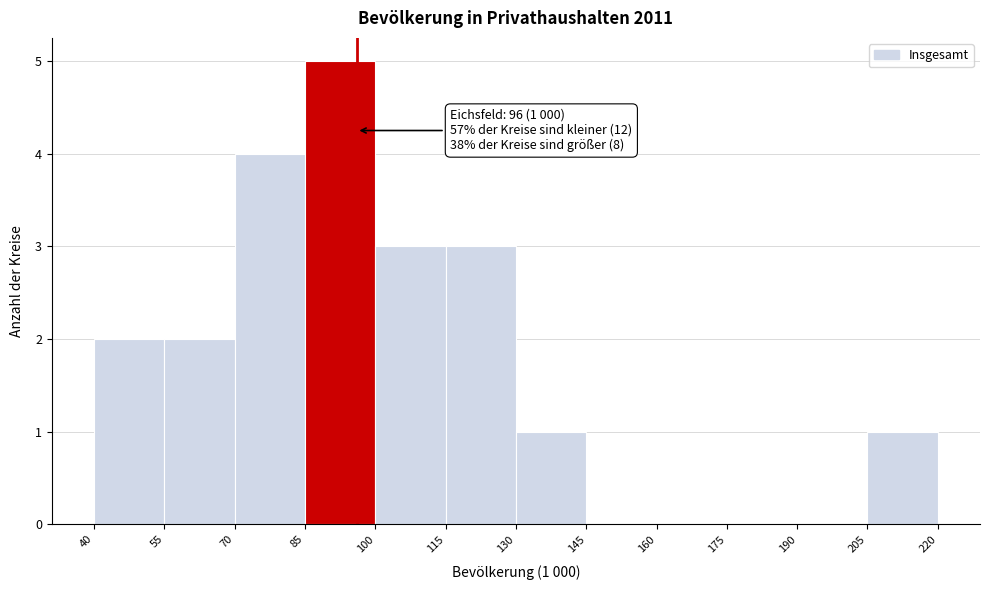

Which range on the x-axis has the tallest bar?

85 to 100